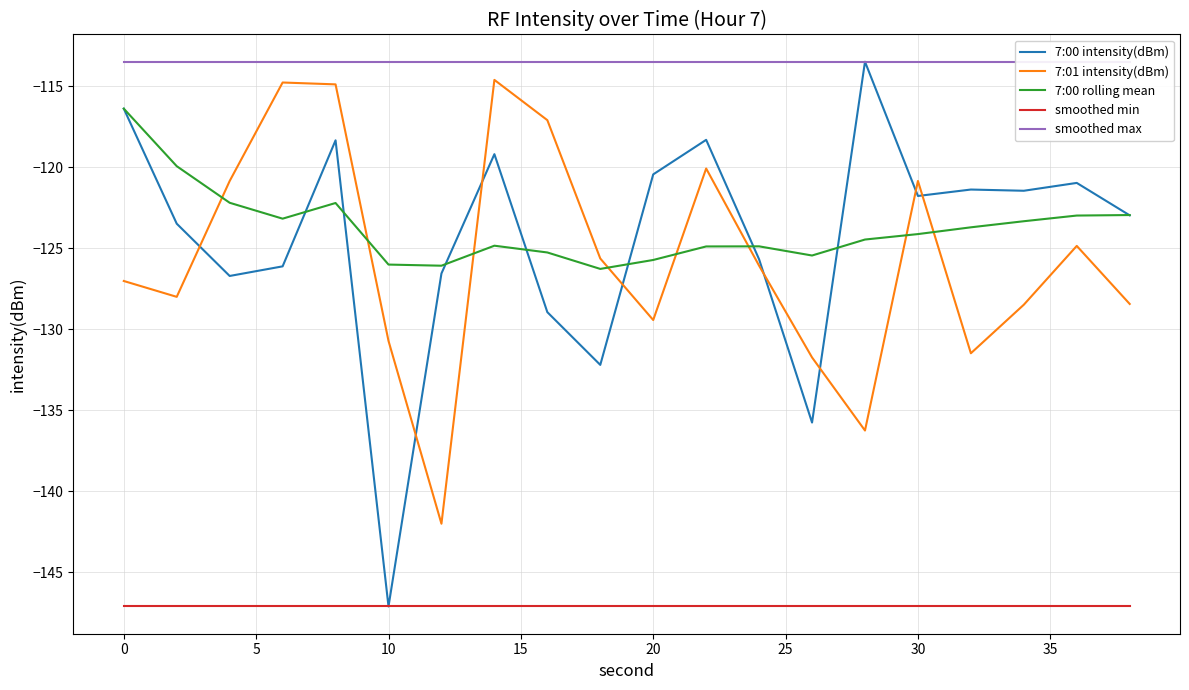

How many lines are shown in the chart?

5